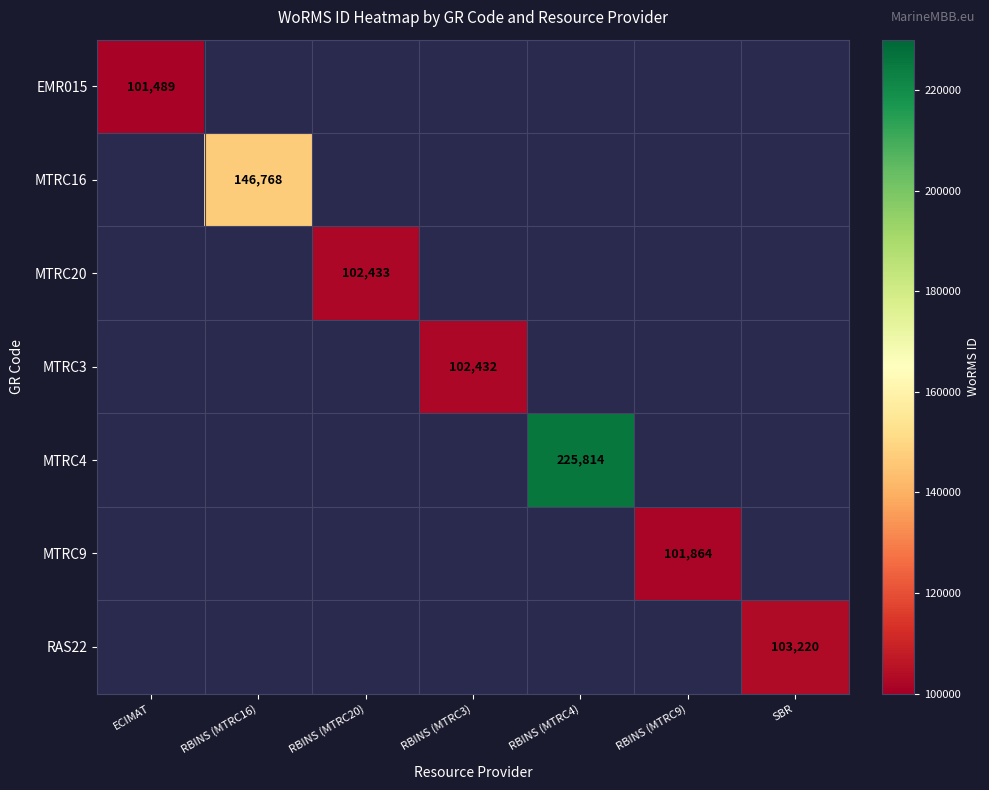

True or false: EMR015 has a value of 101489 at ECIMAT.

True